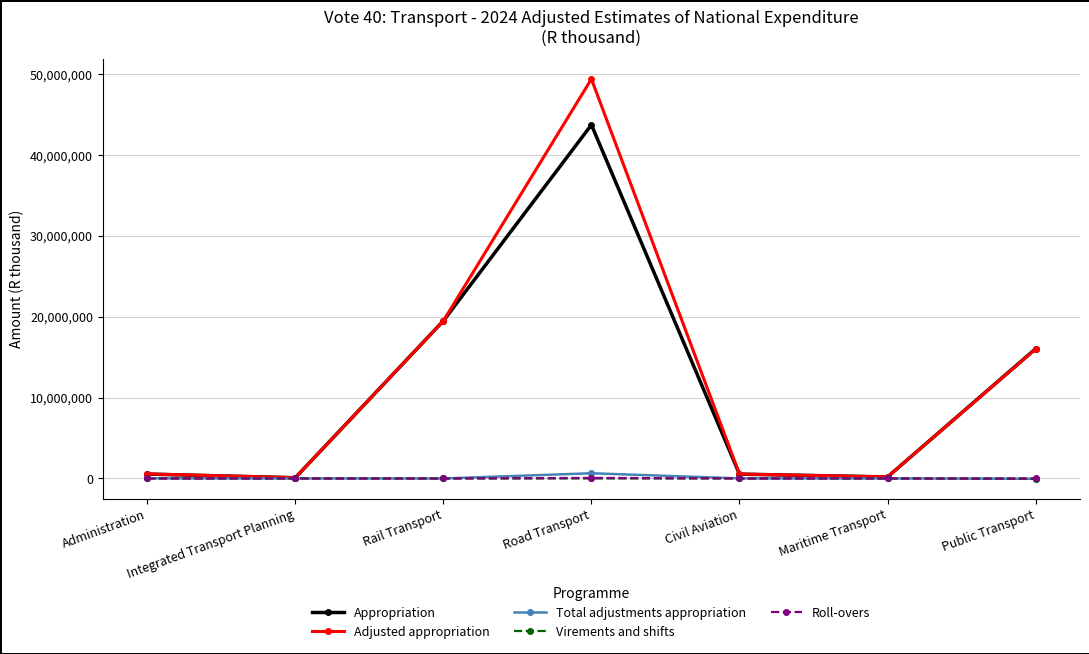

At which category is the sum across all series the highest?

Road Transport